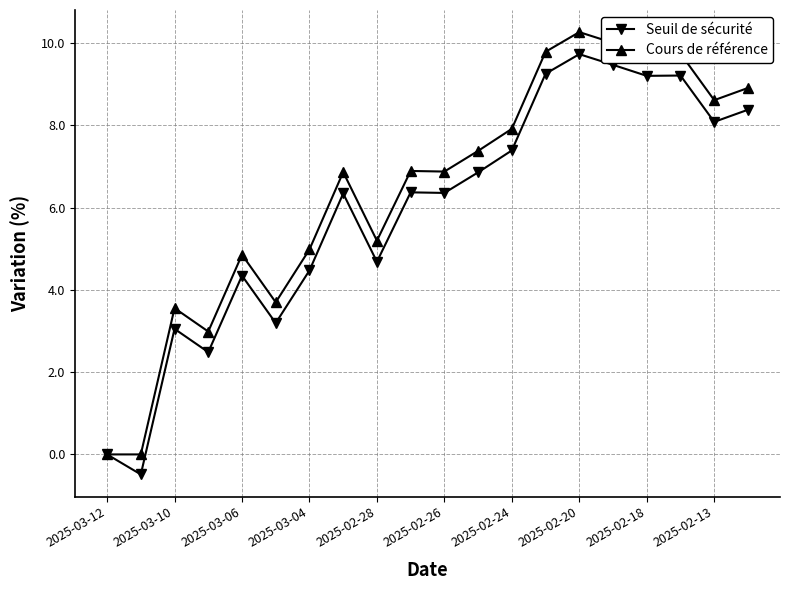

How many lines are shown in the chart?

2